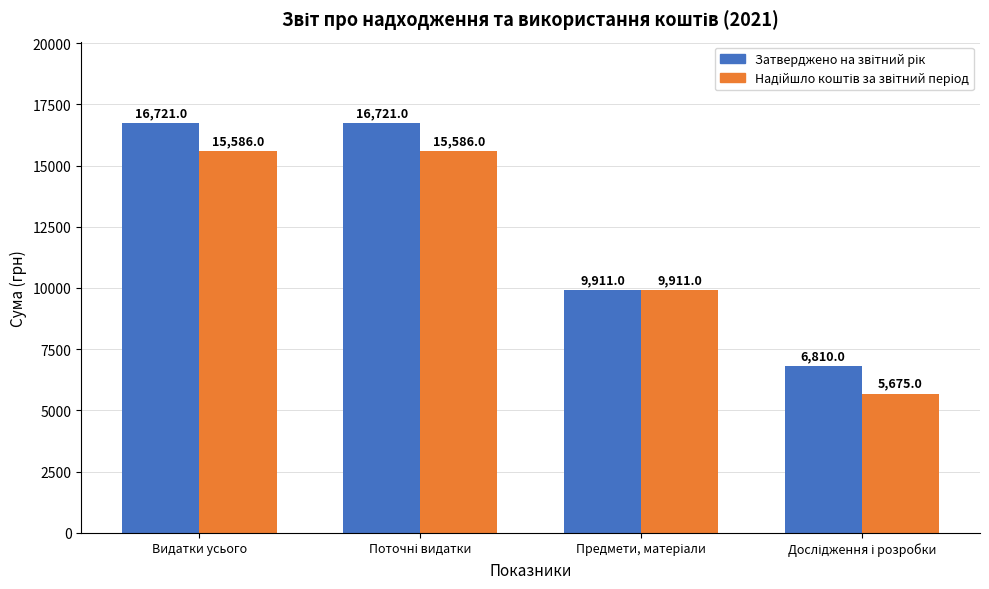

What is the spread (max minus min) of values at Видатки усього?

1135